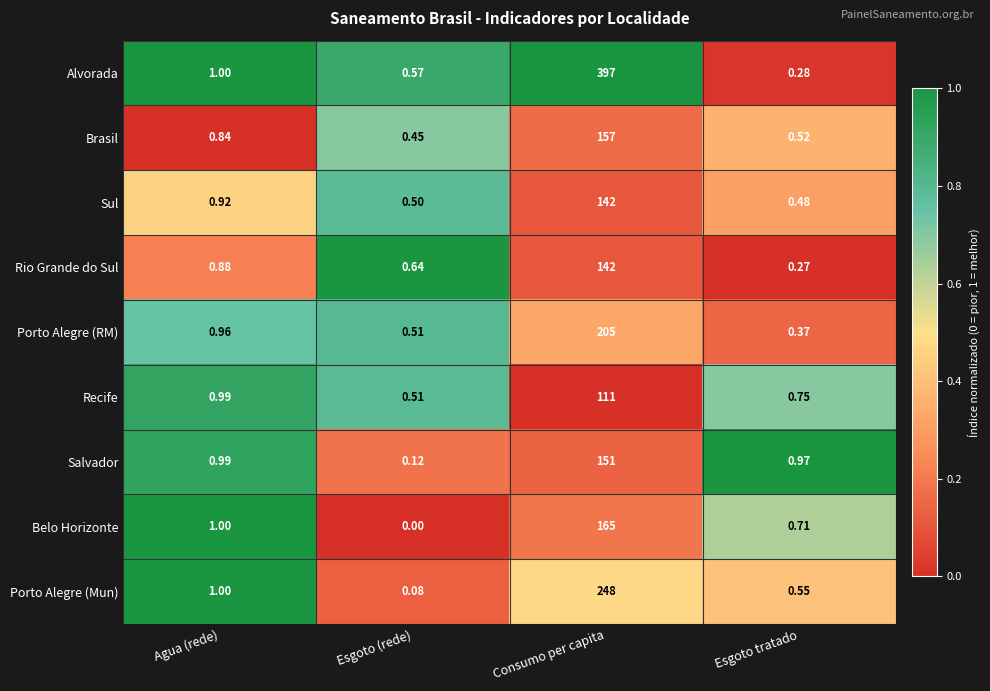

Which series changed the most between Agua (rede) and Esgoto (rede)?

Belo Horizonte